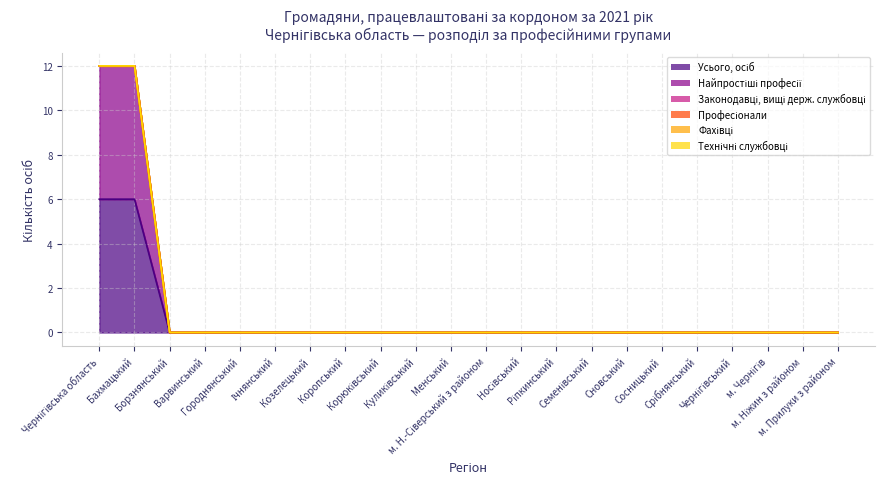

Which series has the largest total across all categories?

Усього, осіб